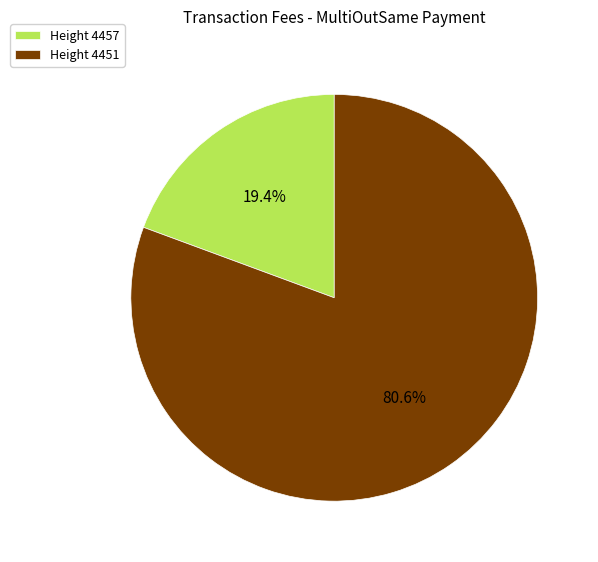

Rank the categories by value from lowest to highest.

Height 4457, Height 4451